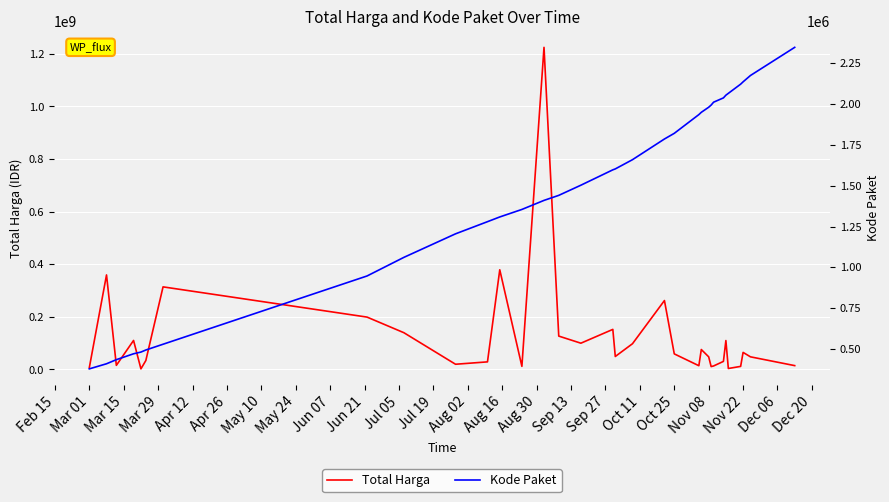

How many lines are shown in the chart?

2